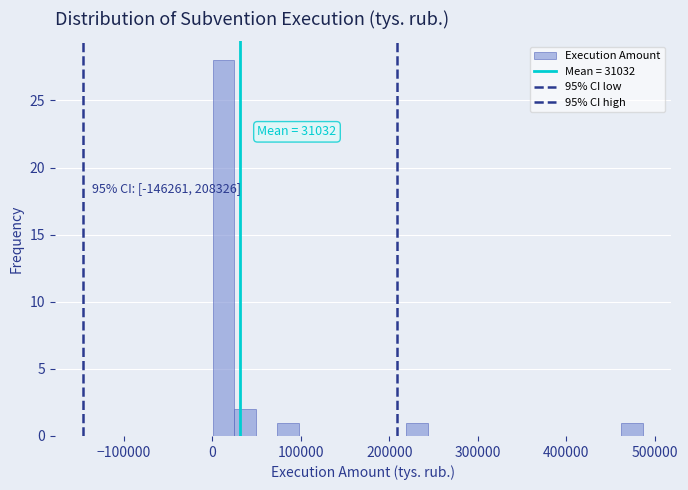

Read against the x-axis, roughly where is the centre of the tallest bar?

10000